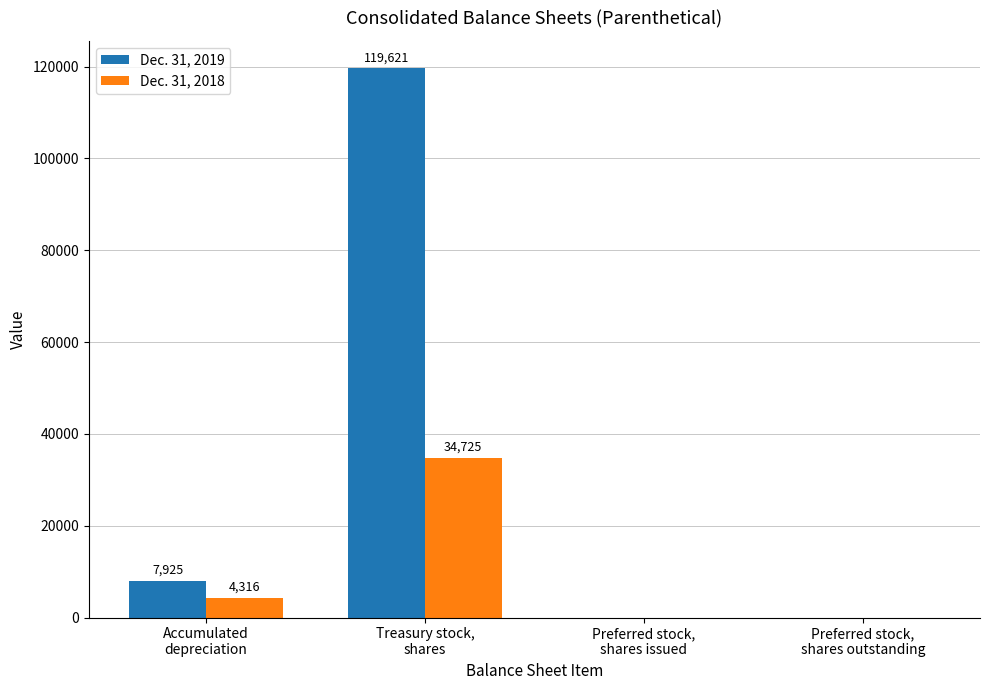

What is the highest value of the Dec. 31, 2018 series?

34725